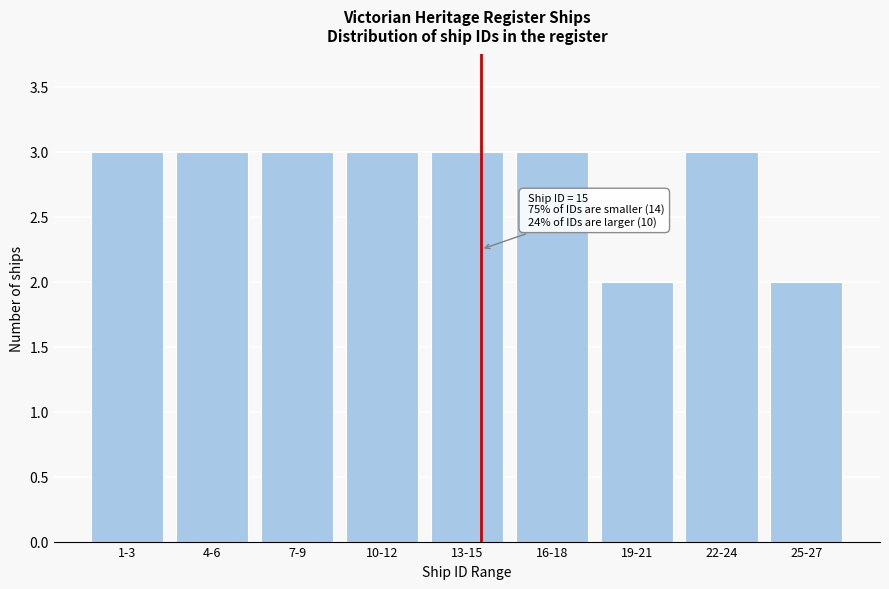

Reading left to right, list all the values displayed in this chart.

3	3	3	3	3	3	2	3	2